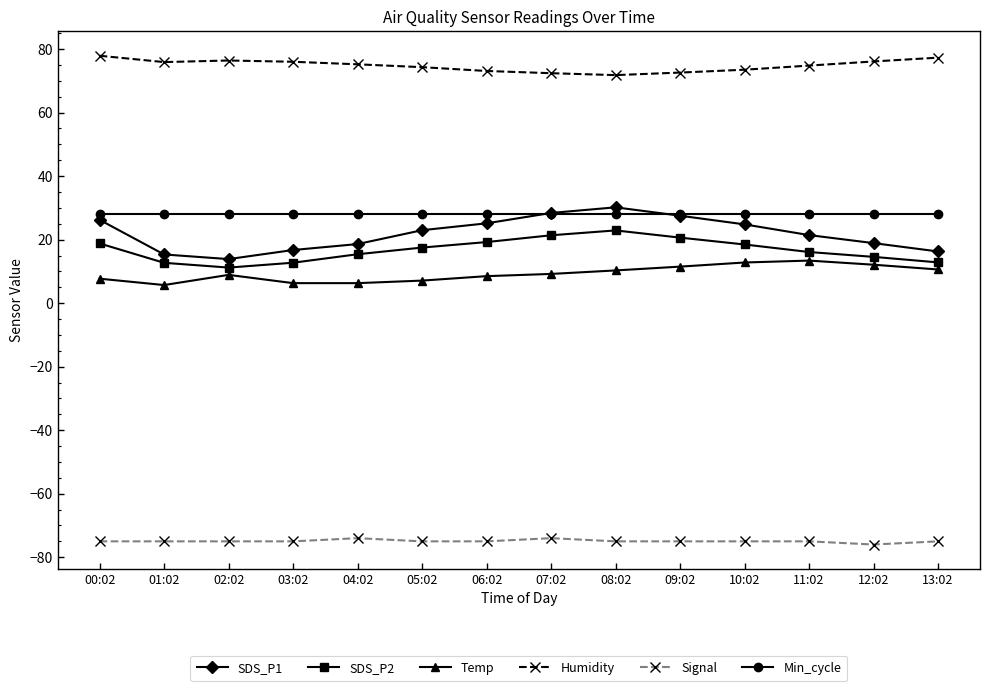

The value of Humidity at 00:02 is 77.9. True or false?

True